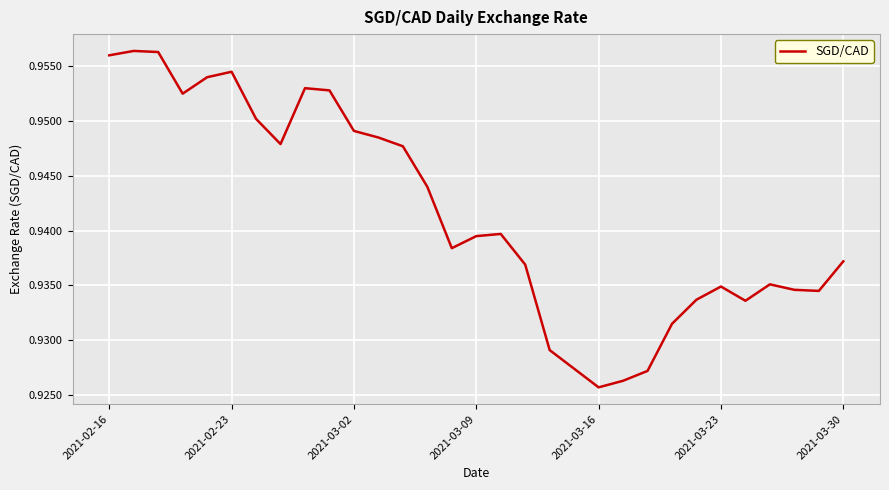

What is the greatest value displayed?

1.0